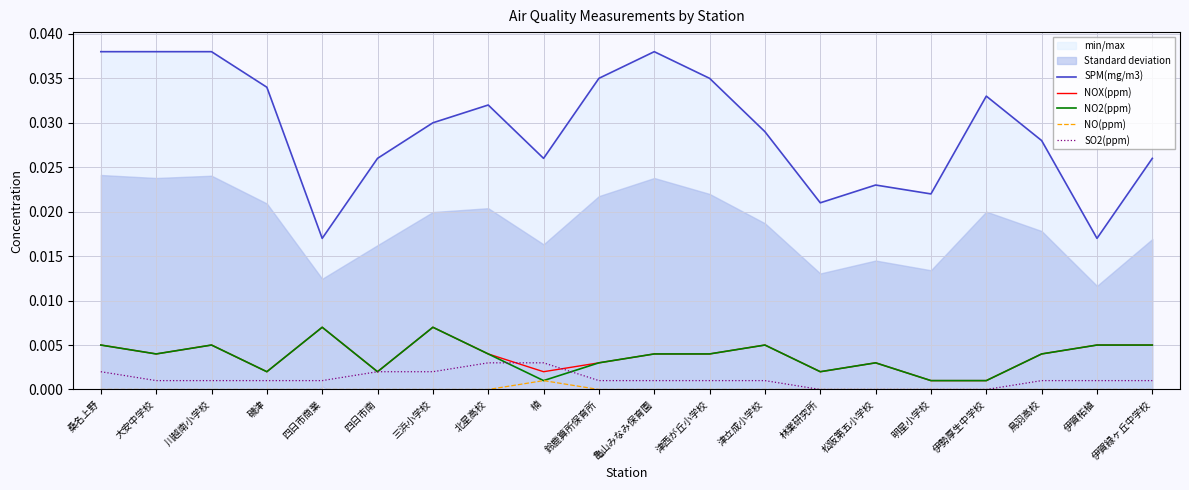

At how many categories does at least one series exceed 0?

20